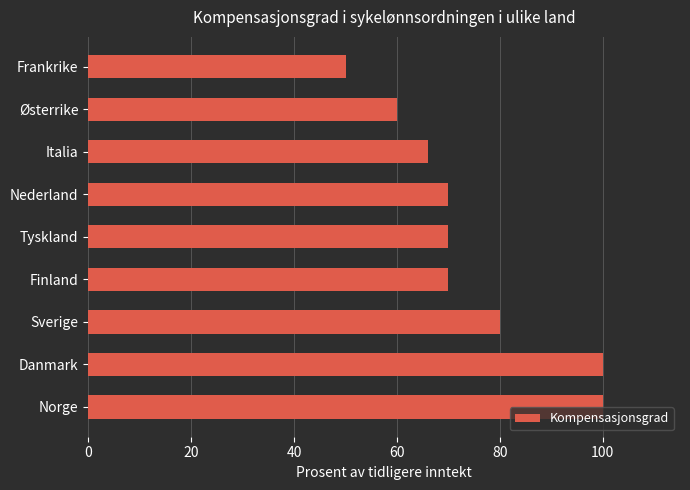

Does the chart contain stacked bars?

No